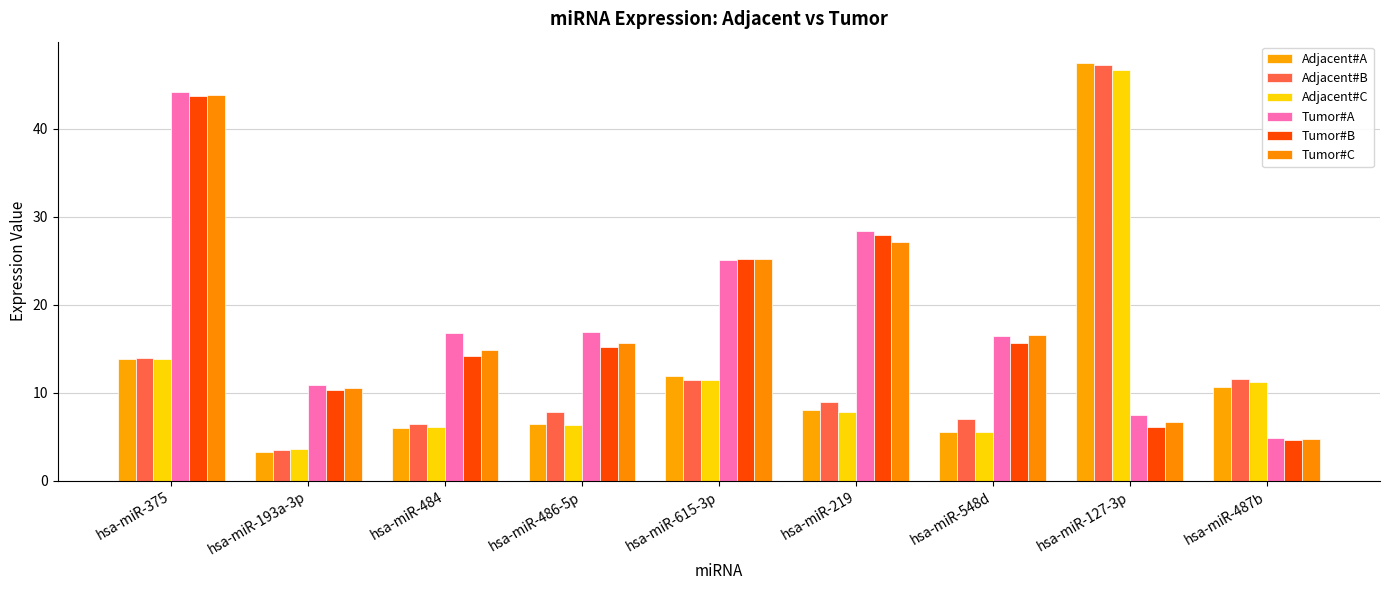

What is the label of the 5th bar from the right?

hsa-miR-615-3p